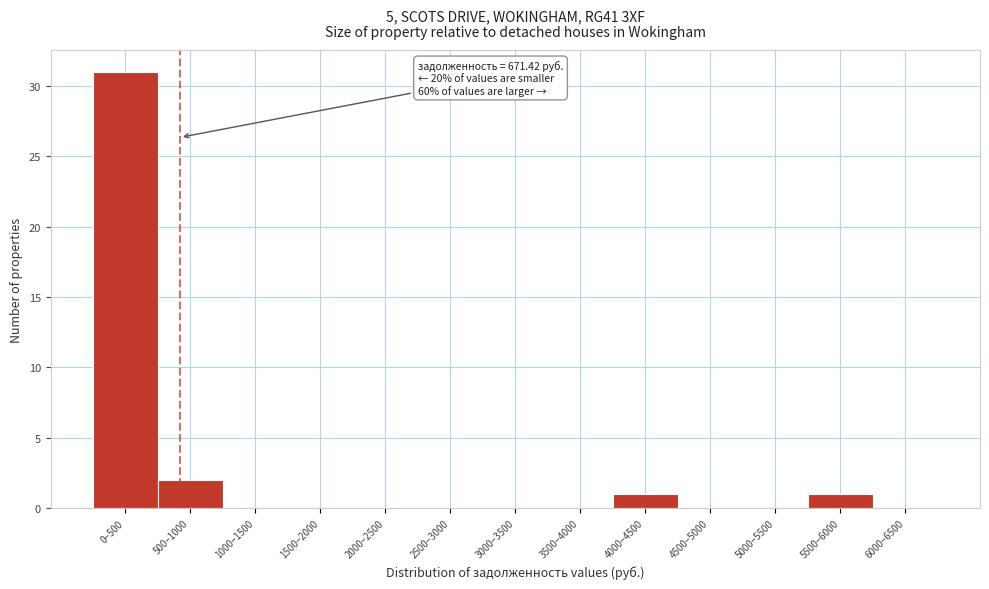

Where is the data nearest to the value 15?

500–1000